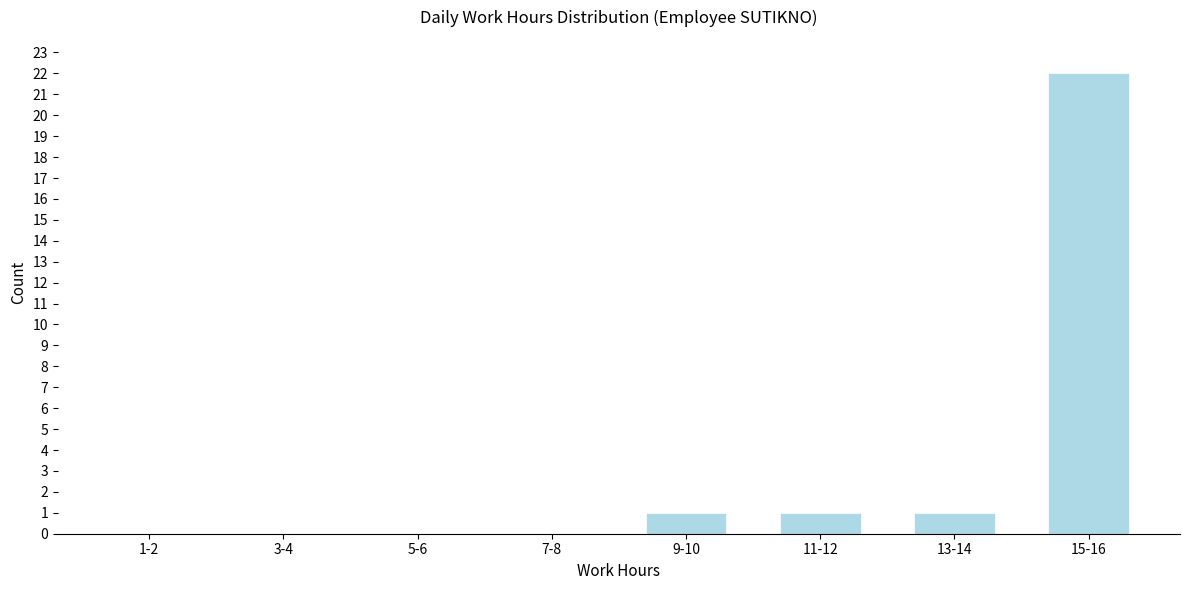

Reading right to left, list all the values displayed in this chart.

15-16=22	13-14=1	11-12=1	9-10=1	7-8=0	5-6=0	3-4=0	1-2=0